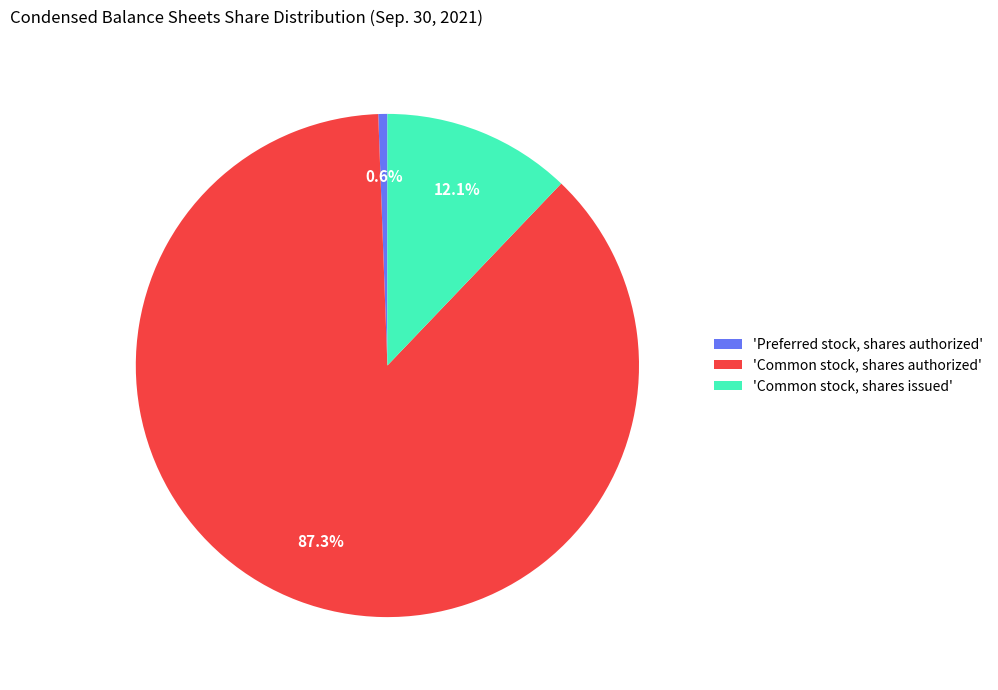

Which has a higher value, 'Common stock, shares issued' or 'Common stock, shares authorized'?

'Common stock, shares authorized'